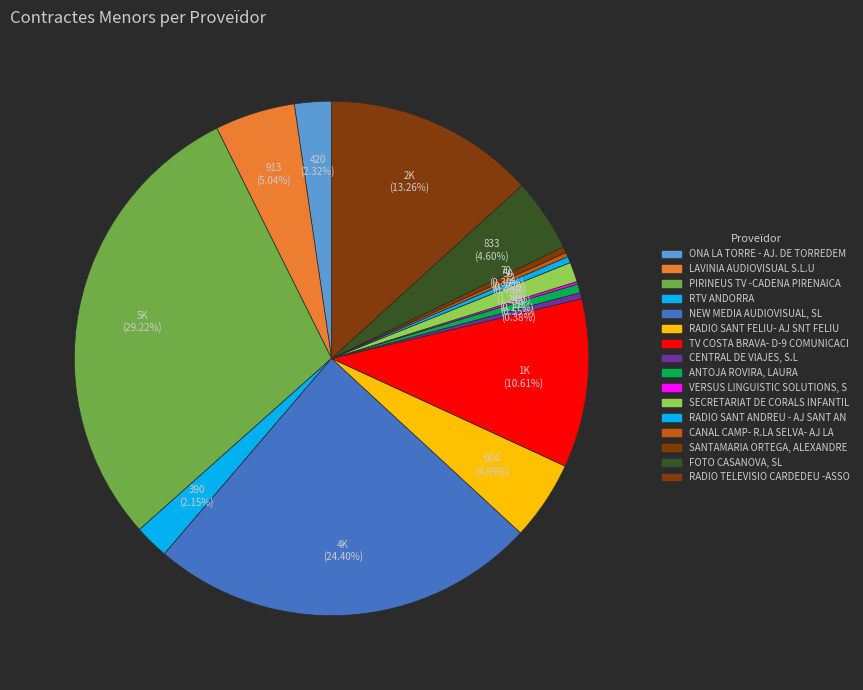

Which category has the biggest portion of the pie?

PIRINEUS TV -CADENA PIRENAICA